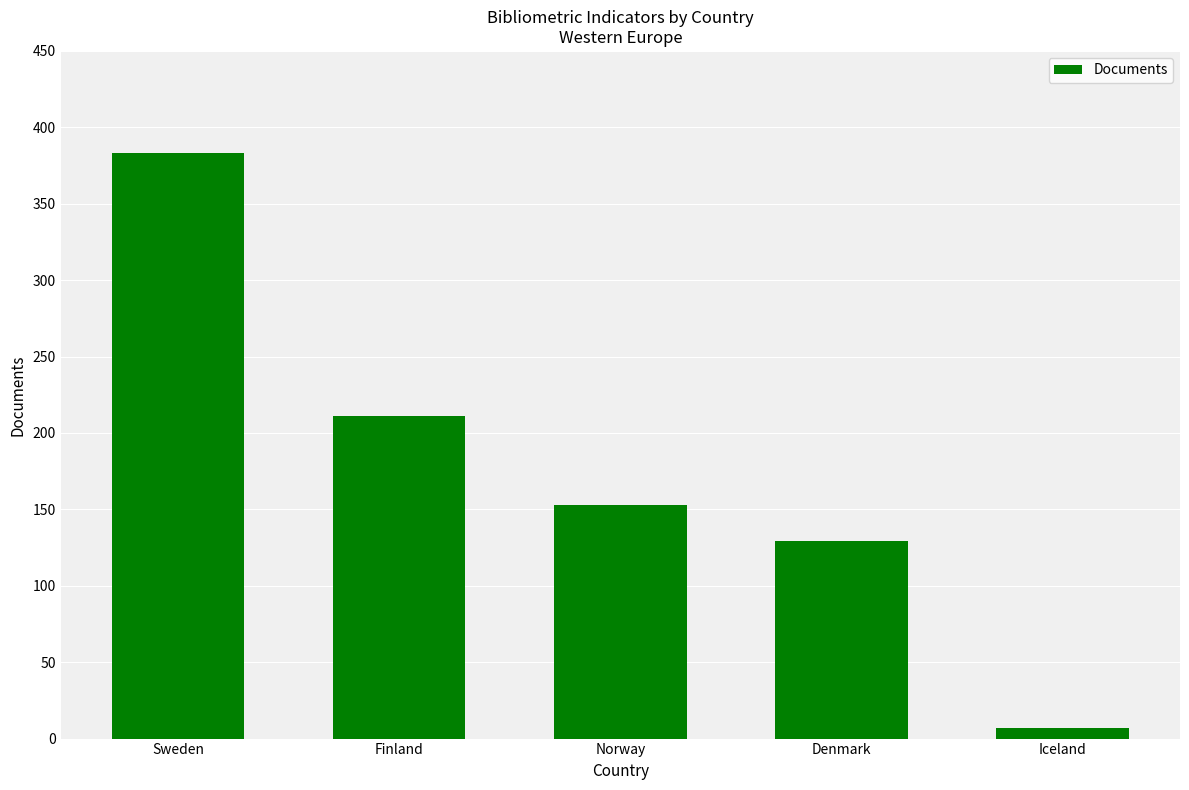

The value at Finland is 141. True or false?

False